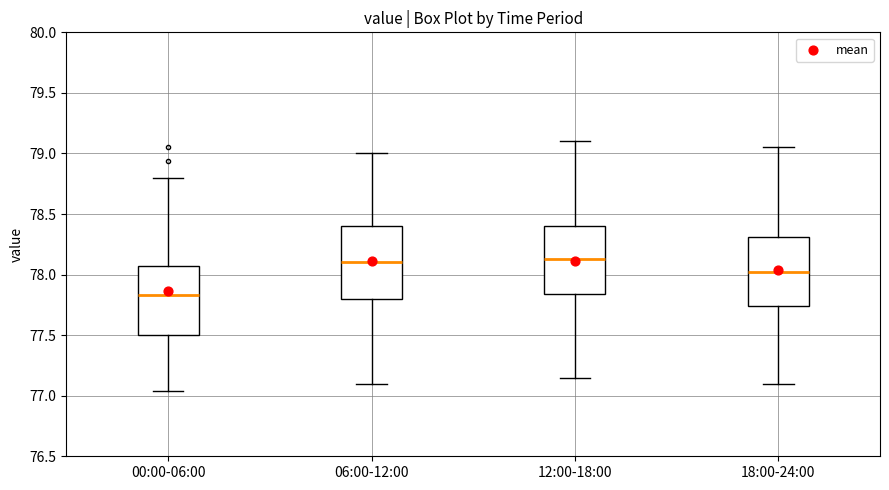

Where is the lower edge of the box for 00:00-06:00 on the y-axis? The values are not printed on the chart, so give them approximately, as read against the axis.

77.50